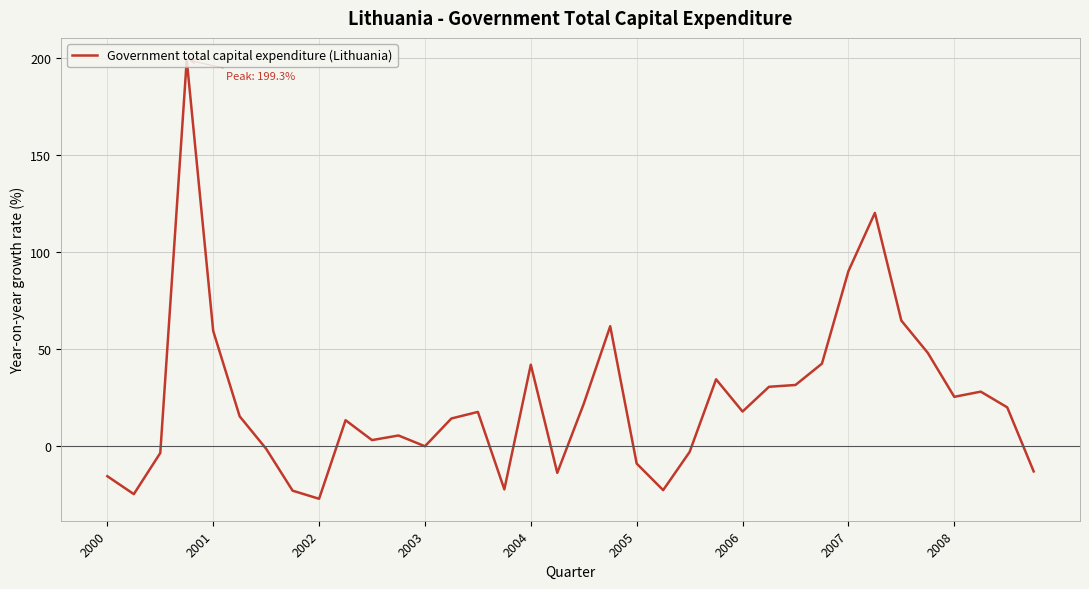

What is the difference between the maximum and minimum values?

226.3